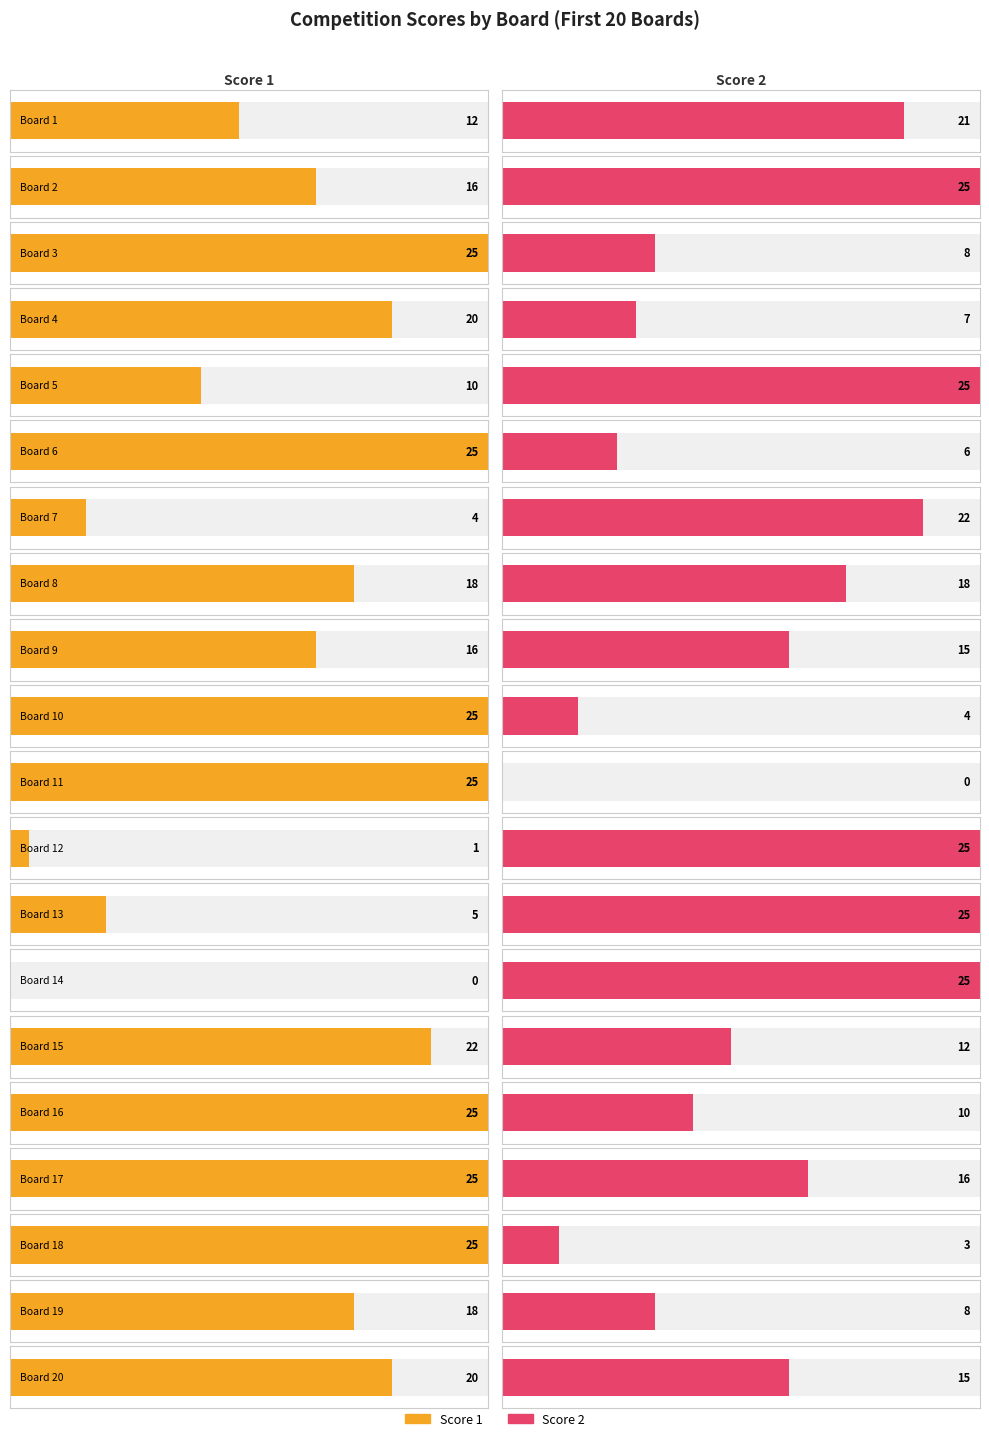

How many data points in Score 1 are above 20?

8